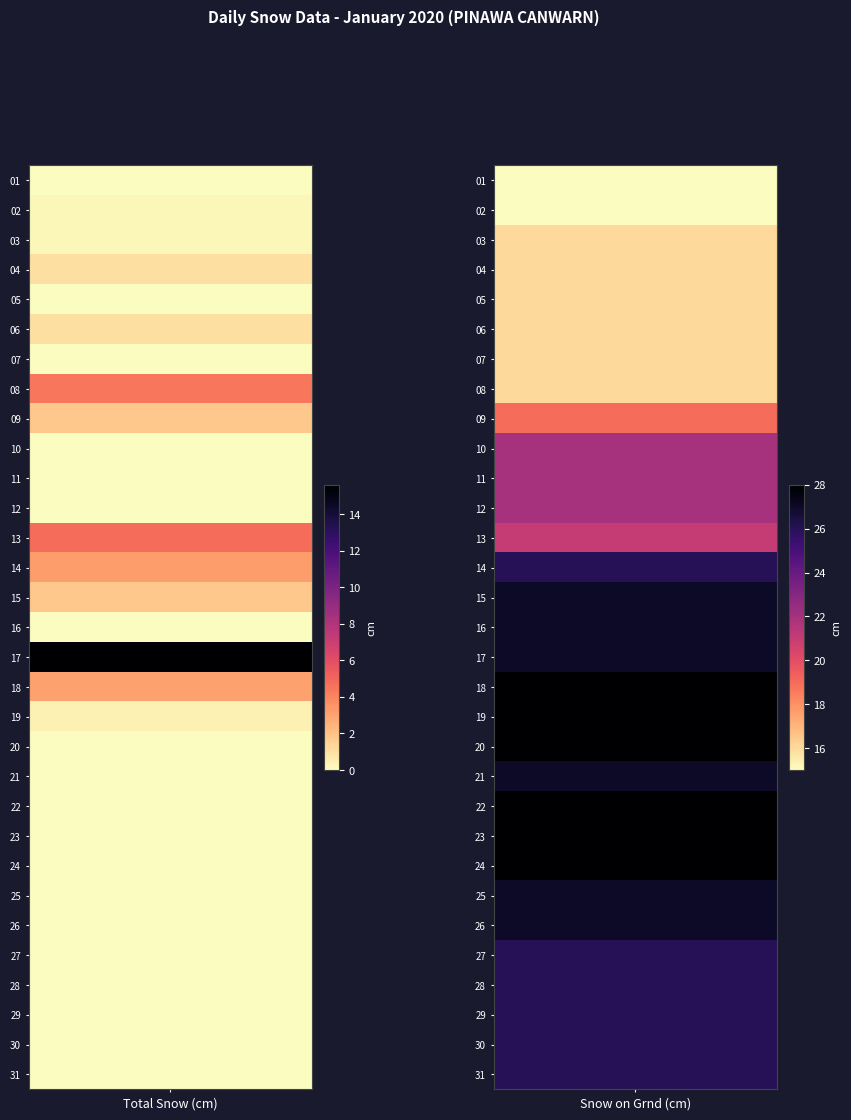

The value of Total Snow (cm) at 30 is 4.7. True or false?

False